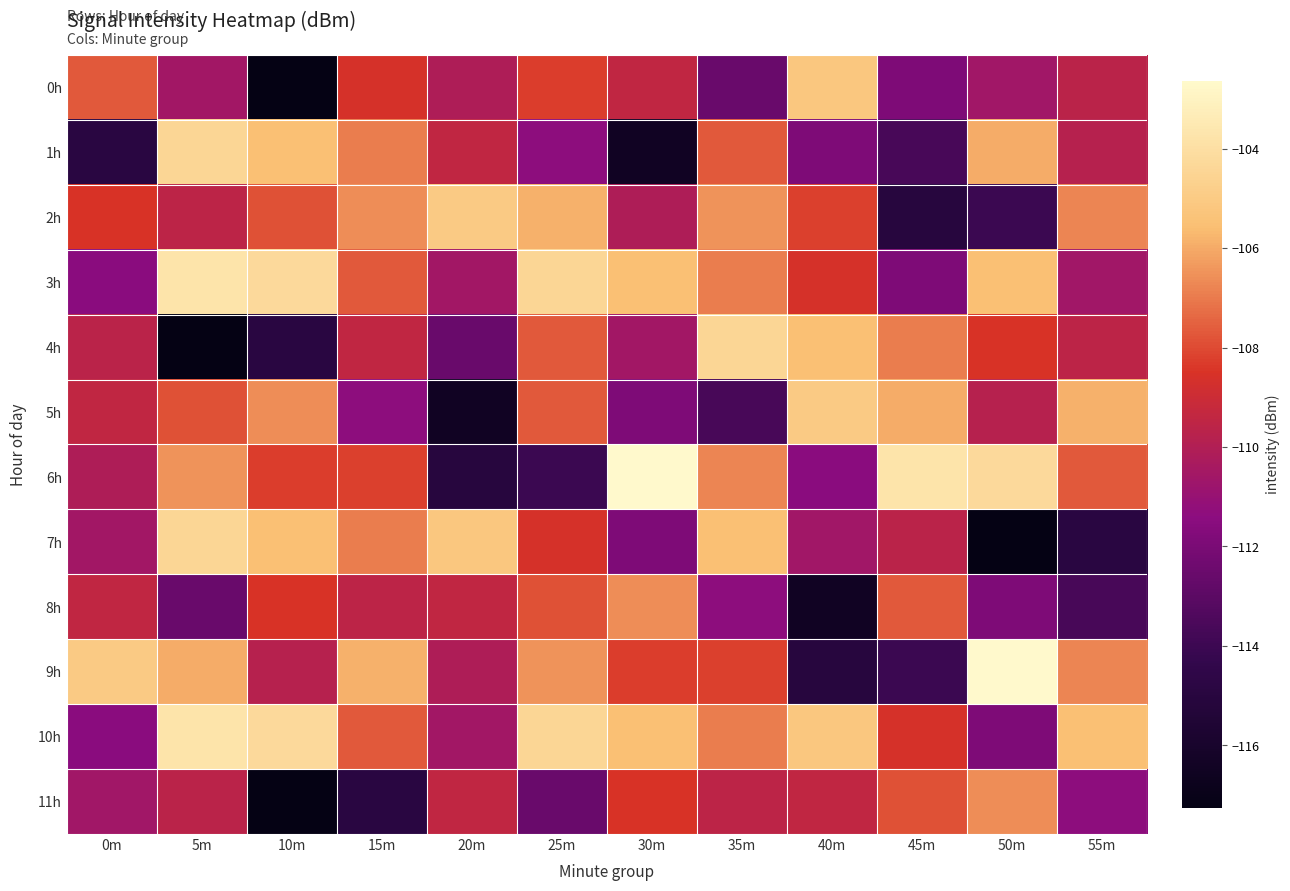

Reading left to right, transcribe all the data shown in this chart.

0h: 0m=-107.7	5m=-110.5	10m=-117.3	15m=-108.6	20m=-110.1	25m=-108.2	30m=-109.4	35m=-112.5	40m=-105.2	45m=-111.9	50m=-110.6	55m=-109.6
1h: 0m=-114.9	5m=-104.4	10m=-105.5	15m=-107.0	20m=-109.4	25m=-111.3	30m=-116.5	35m=-107.7	40m=-111.8	45m=-113.6	50m=-106.0	55m=-109.8
2h: 0m=-108.5	5m=-109.6	10m=-107.9	15m=-106.6	20m=-105.0	25m=-105.9	30m=-110.1	35m=-106.5	40m=-108.2	45m=-115.1	50m=-114.0	55m=-106.8
3h: 0m=-111.5	5m=-103.7	10m=-104.2	15m=-107.7	20m=-110.5	25m=-104.4	30m=-105.5	35m=-107.0	40m=-108.6	45m=-111.9	50m=-105.5	55m=-110.6
4h: 0m=-109.6	5m=-117.3	10m=-114.9	15m=-109.4	20m=-112.5	25m=-107.7	30m=-110.5	35m=-104.4	40m=-105.5	45m=-107.0	50m=-108.5	55m=-109.6
5h: 0m=-109.4	5m=-107.9	10m=-106.6	15m=-111.3	20m=-116.5	25m=-107.7	30m=-111.8	35m=-113.6	40m=-105.0	45m=-106.0	50m=-109.8	55m=-105.9
6h: 0m=-110.1	5m=-106.5	10m=-108.2	15m=-108.2	20m=-115.1	25m=-114.0	30m=-102.6	35m=-106.8	40m=-111.5	45m=-103.7	50m=-104.2	55m=-107.7
7h: 0m=-110.5	5m=-104.4	10m=-105.5	15m=-107.0	20m=-105.2	25m=-108.6	30m=-111.9	35m=-105.5	40m=-110.6	45m=-109.6	50m=-117.3	55m=-114.9
8h: 0m=-109.4	5m=-112.5	10m=-108.5	15m=-109.6	20m=-109.4	25m=-107.9	30m=-106.6	35m=-111.3	40m=-116.5	45m=-107.7	50m=-111.8	55m=-113.6
9h: 0m=-105.0	5m=-106.0	10m=-109.8	15m=-105.9	20m=-110.1	25m=-106.5	30m=-108.2	35m=-108.2	40m=-115.1	45m=-114.0	50m=-102.6	55m=-106.8
10h: 0m=-111.5	5m=-103.7	10m=-104.2	15m=-107.7	20m=-110.5	25m=-104.4	30m=-105.5	35m=-107.0	40m=-105.2	45m=-108.6	50m=-111.9	55m=-105.5
11h: 0m=-110.6	5m=-109.6	10m=-117.3	15m=-114.9	20m=-109.4	25m=-112.5	30m=-108.5	35m=-109.6	40m=-109.4	45m=-107.9	50m=-106.6	55m=-111.3